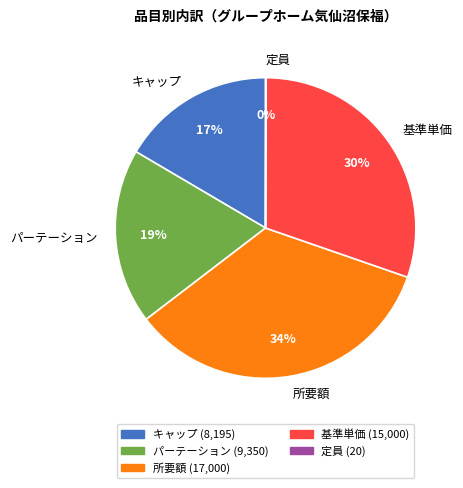

True or false: 所要額 accounts for 34% of the total.

True